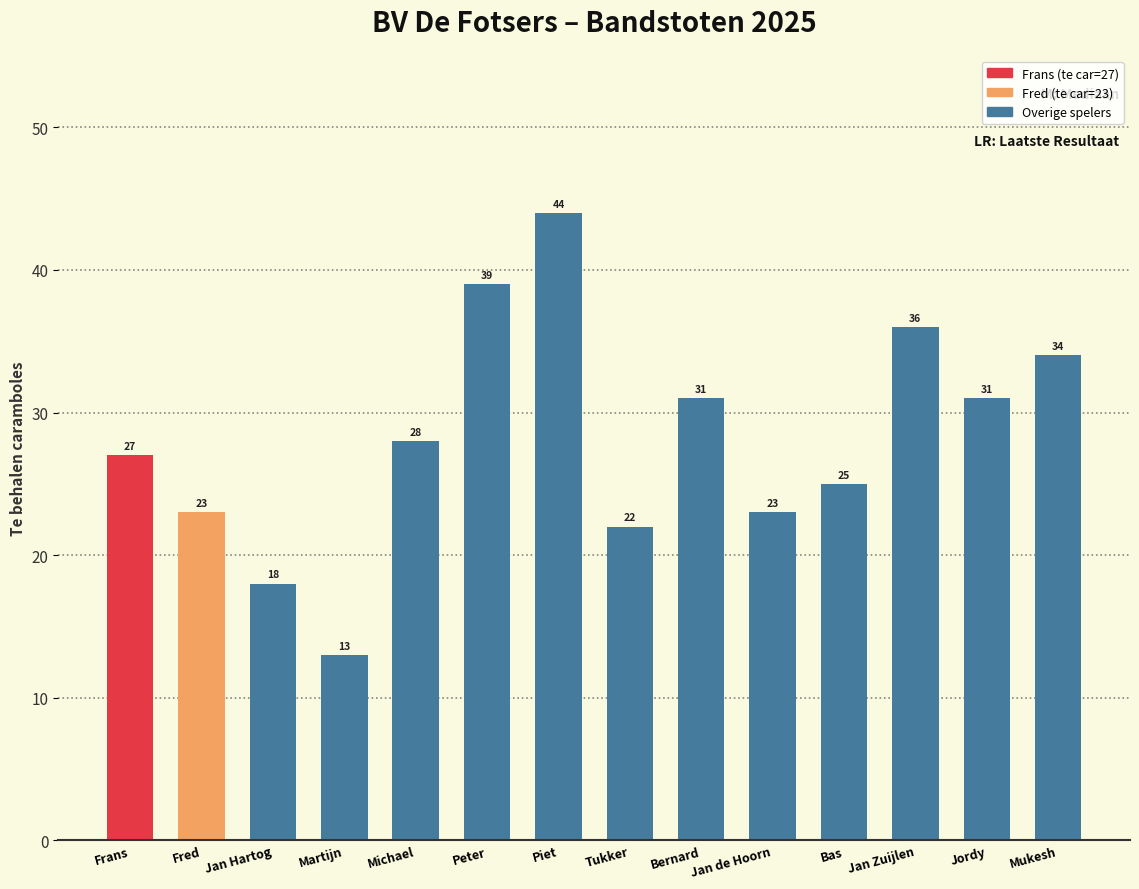

What is the smallest value displayed?

13